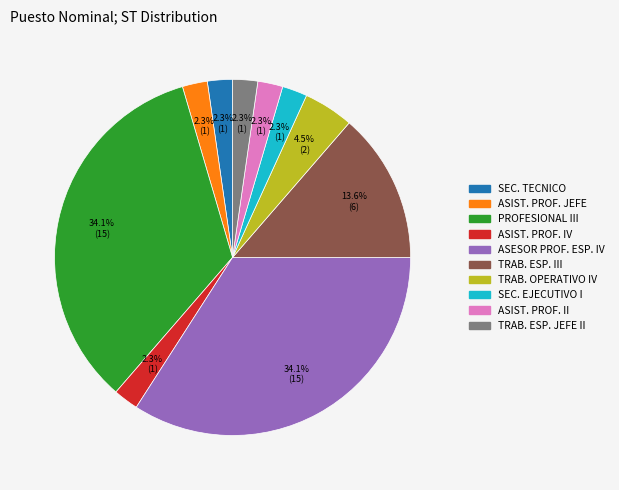

Is PROFESIONAL III the majority of the pie?

No